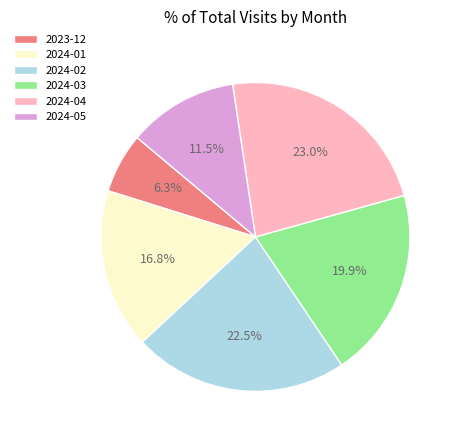

To the nearest percent, what percentage of the pie is 2023-12?

6%